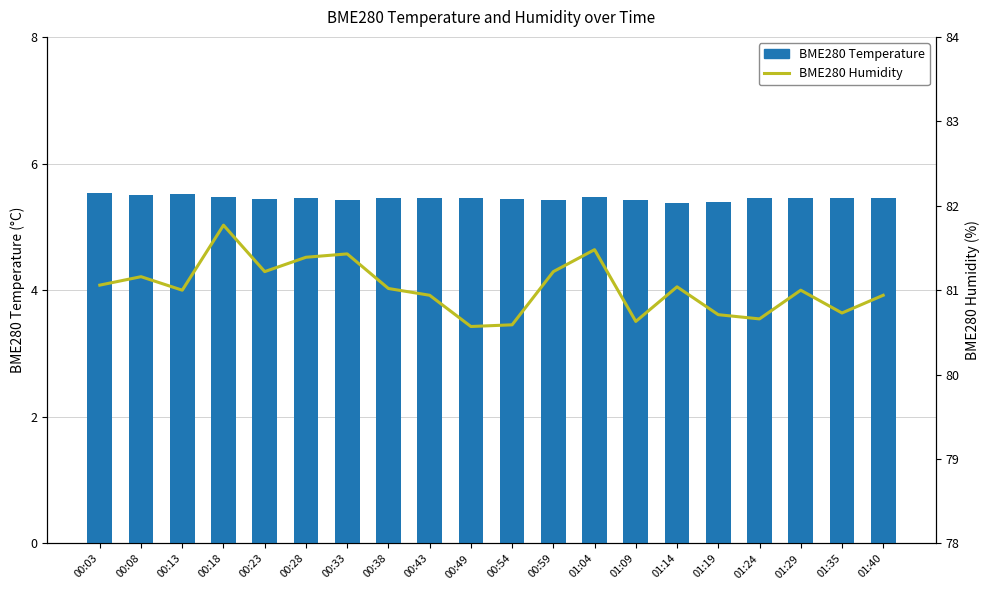

Reading left to right, extract all data points from this chart.

BME280 Temperature: 5.5	5.5	5.5	5.5	5.4	5.5	5.4	5.5	5.5	5.5	5.4	5.4	5.5	5.4	5.4	5.4	5.5	5.5	5.5	5.5
BME280 Humidity: 81.1	81.2	81.0	81.8	81.2	81.4	81.4	81.0	80.9	80.6	80.6	81.2	81.5	80.6	81.0	80.7	80.7	81.0	80.7	80.9